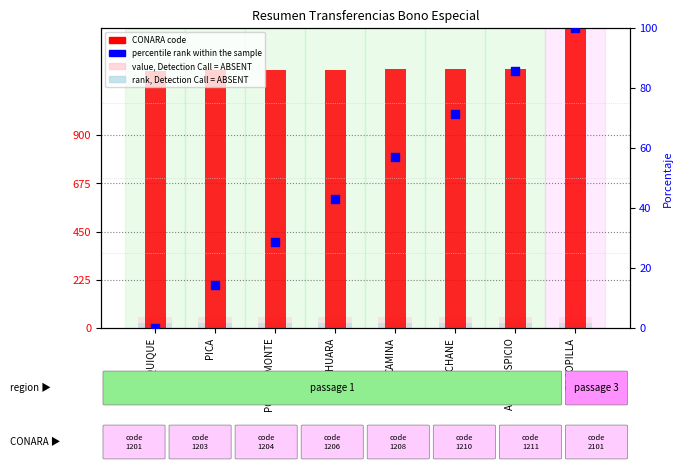

Which series has the largest total across all categories?

CONARA code